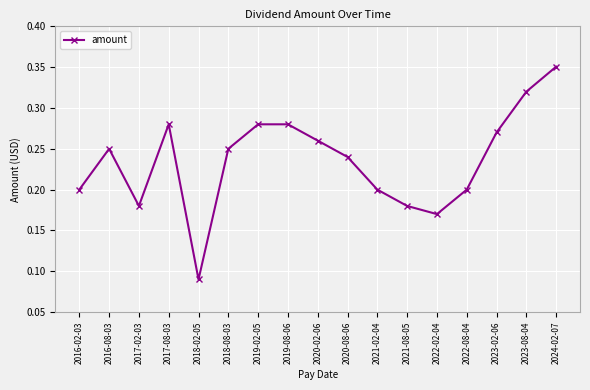

True or false: the data shows 0.1 at 2023-02-06.

False